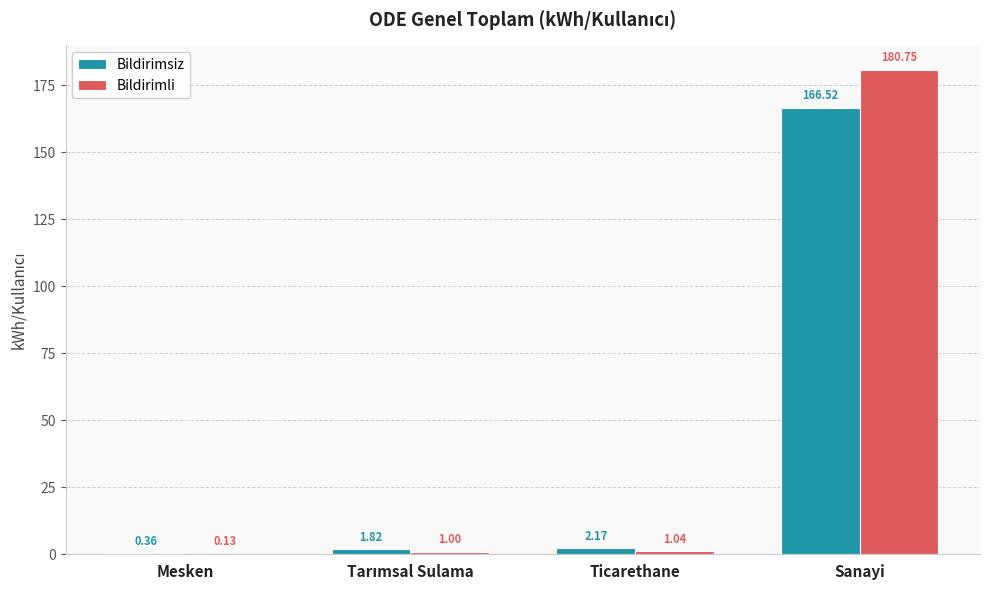

Which series has the largest total across all categories?

Bildirimli